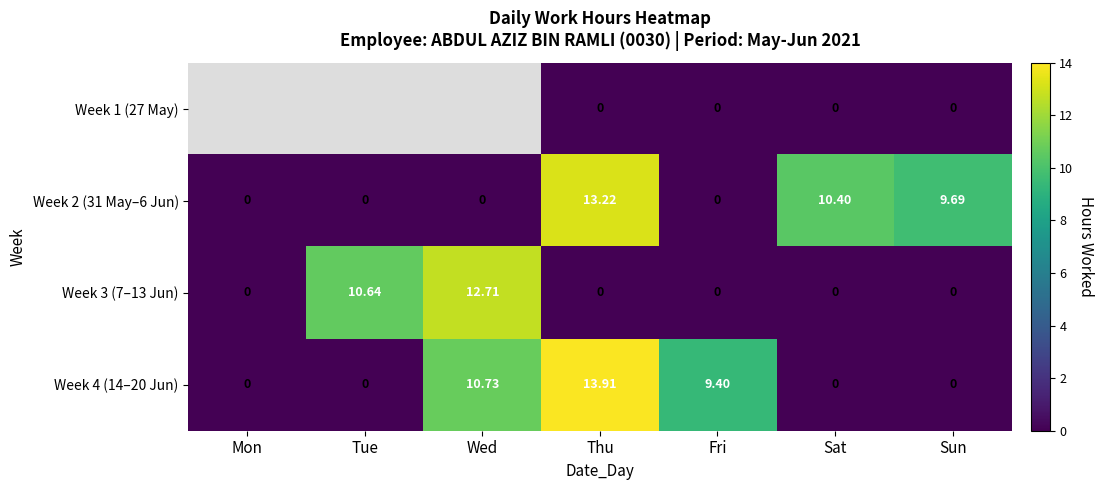

What is the highest value of the Week 3 (7–13 Jun) series?

12.7